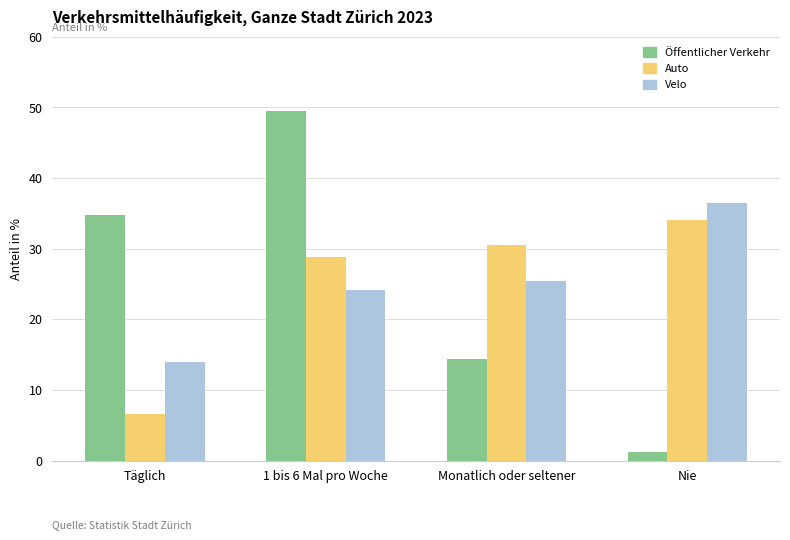

What is the label of the 4th bar from the left?

Nie